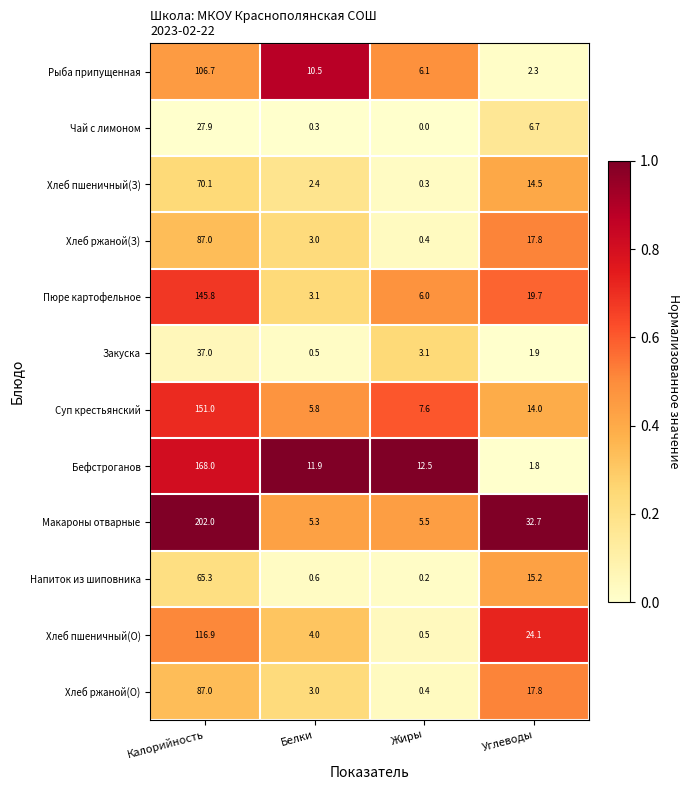

Rank the categories by Бефстроганов value from highest to lowest.

Калорийность, Жиры, Белки, Углеводы